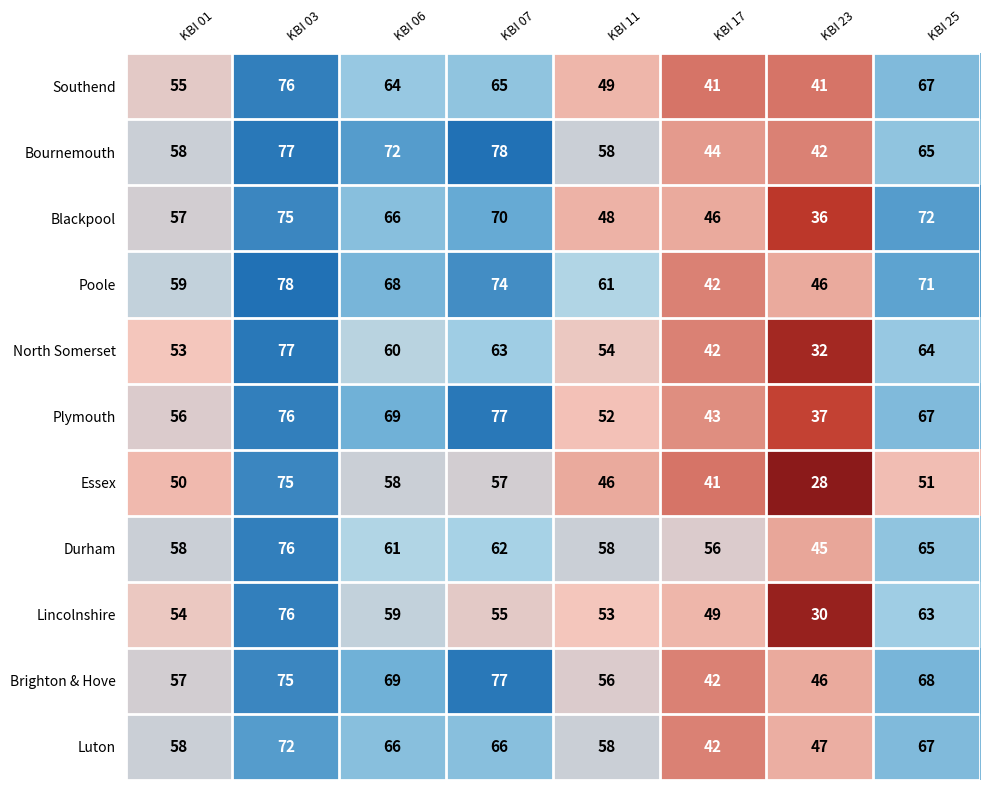

The Bournemouth series shows 77 at KBI 03. True or false?

True